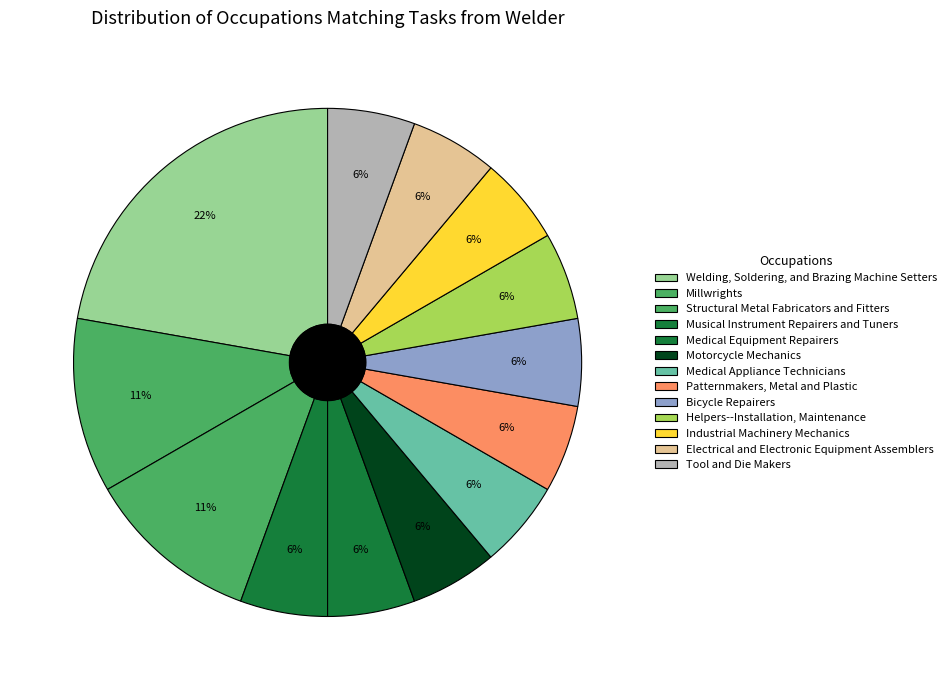

To the nearest percent, what percentage of the pie is Medical Appliance Technicians?

6%